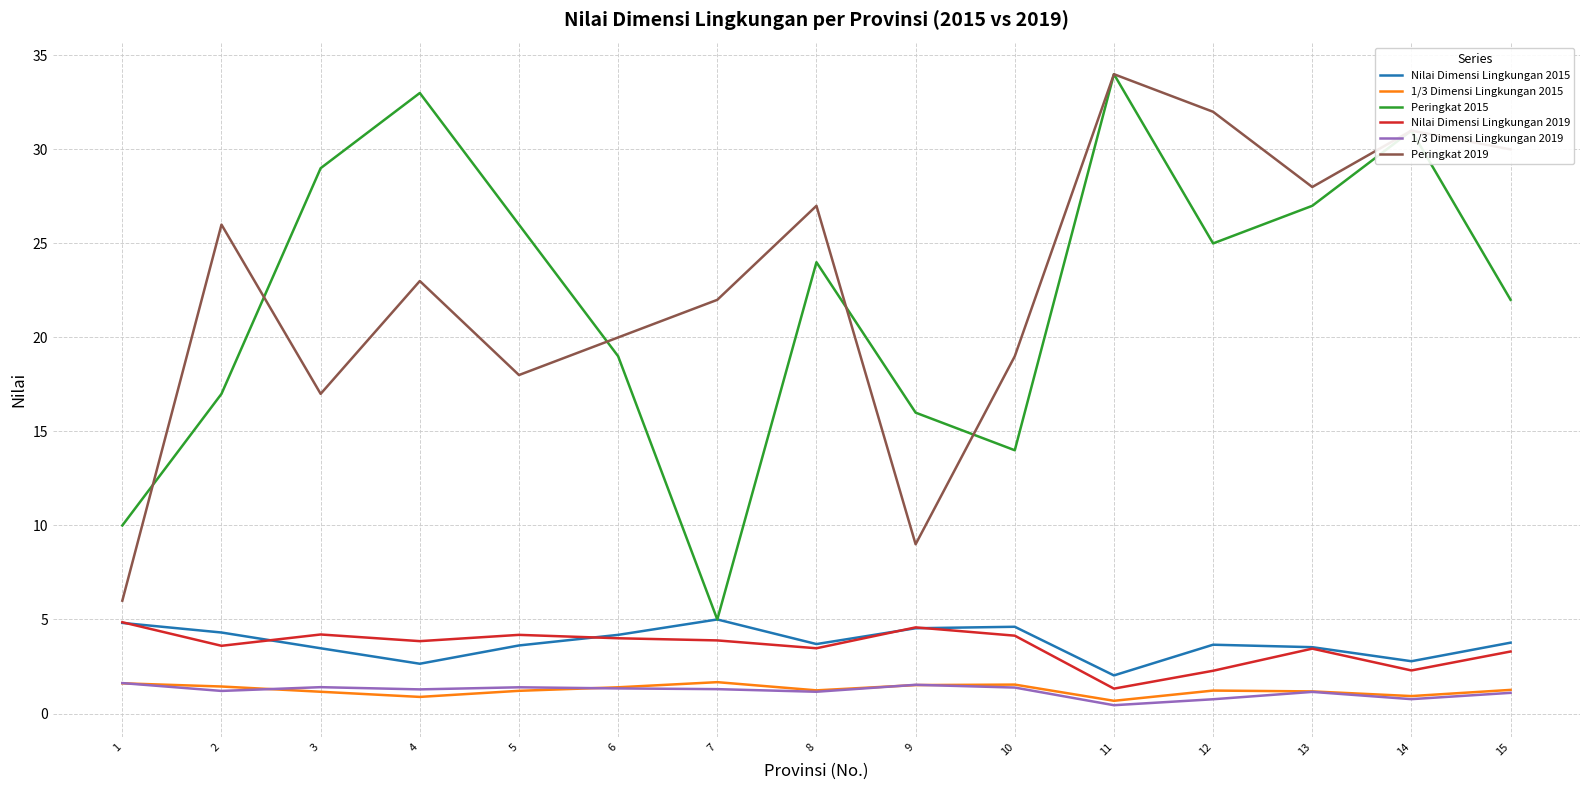

What is the difference between the 1/3 Dimensi Lingkungan 2015 values at 12 and 10?

0.3